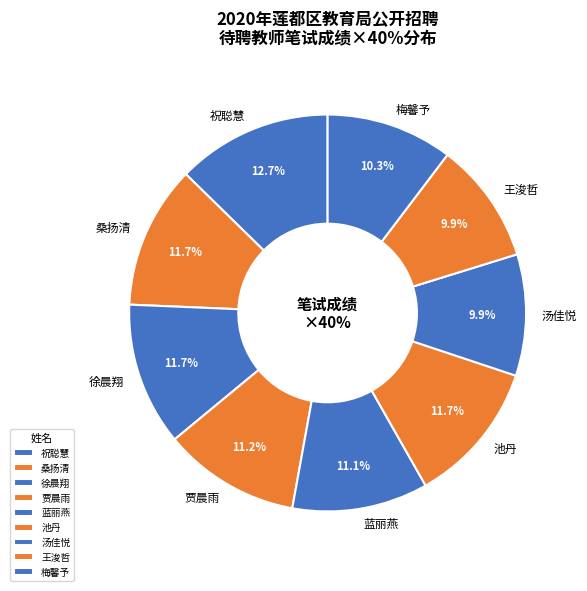

Which slice is the largest?

祝聪慧